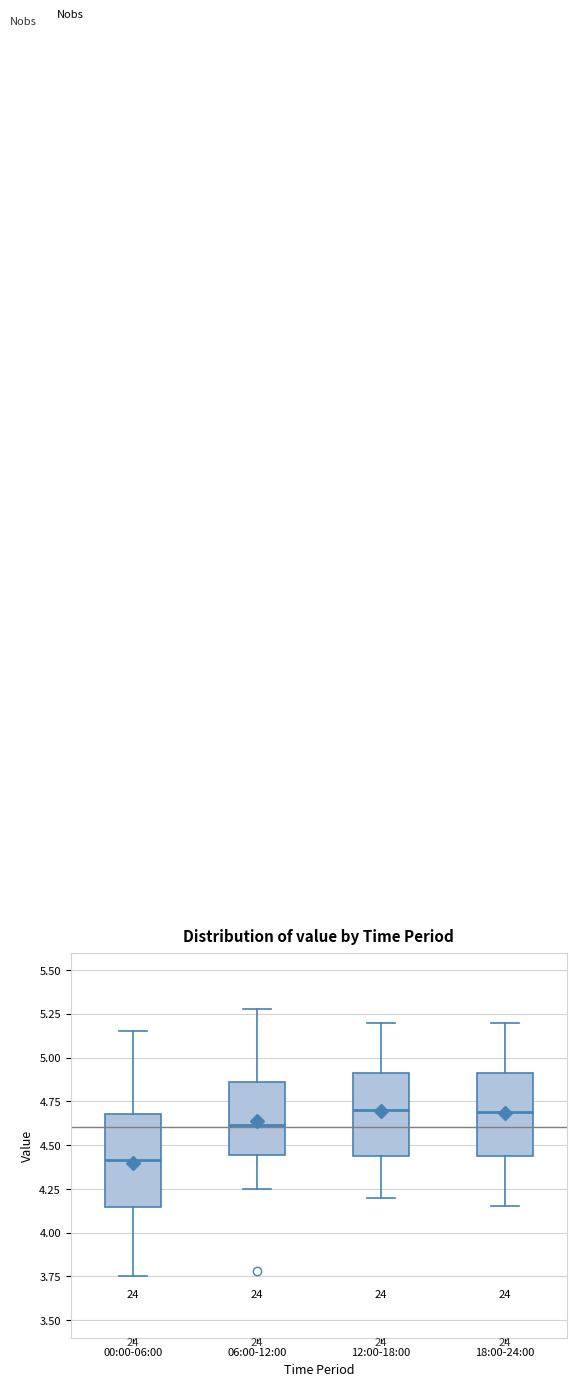

Reading left to right, read every box against the y-axis: the position of its median line, the range the box covers, and the ends of its whiskers. The values are not printed on the chart, so give them approximately, as read against the axis.

00:00-06:00: median 4.40, box 4.15 to 4.70, whiskers 3.75 to 5.15
06:00-12:00: median 4.60, box 4.45 to 4.85, whiskers 4.25 to 5.30
12:00-18:00: median 4.70, box 4.45 to 4.90, whiskers 4.20 to 5.20
18:00-24:00: median 4.70, box 4.45 to 4.90, whiskers 4.15 to 5.20